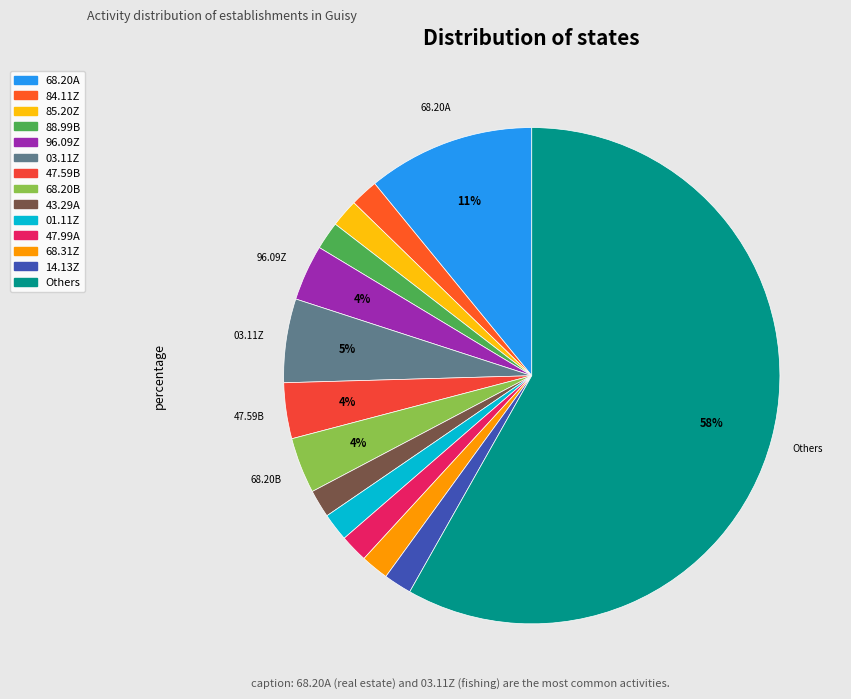

How many segments does this pie chart have?

14